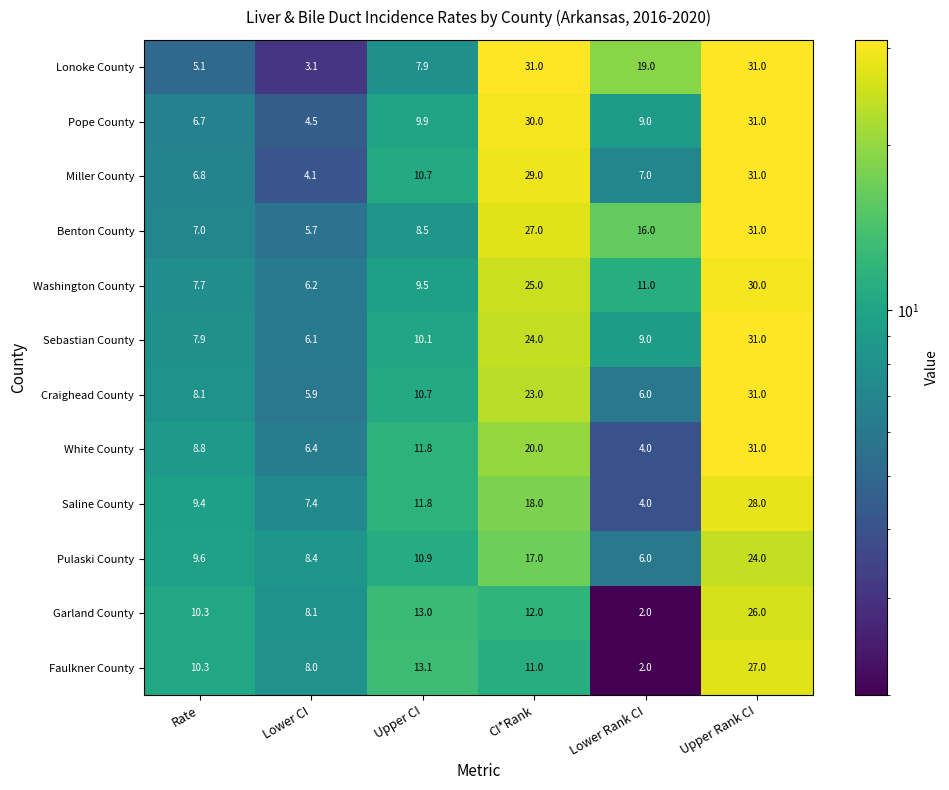

List the labels in order of Sebastian County value, largest first.

Upper Rank CI, CI*Rank, Upper CI, Lower Rank CI, Rate, Lower CI